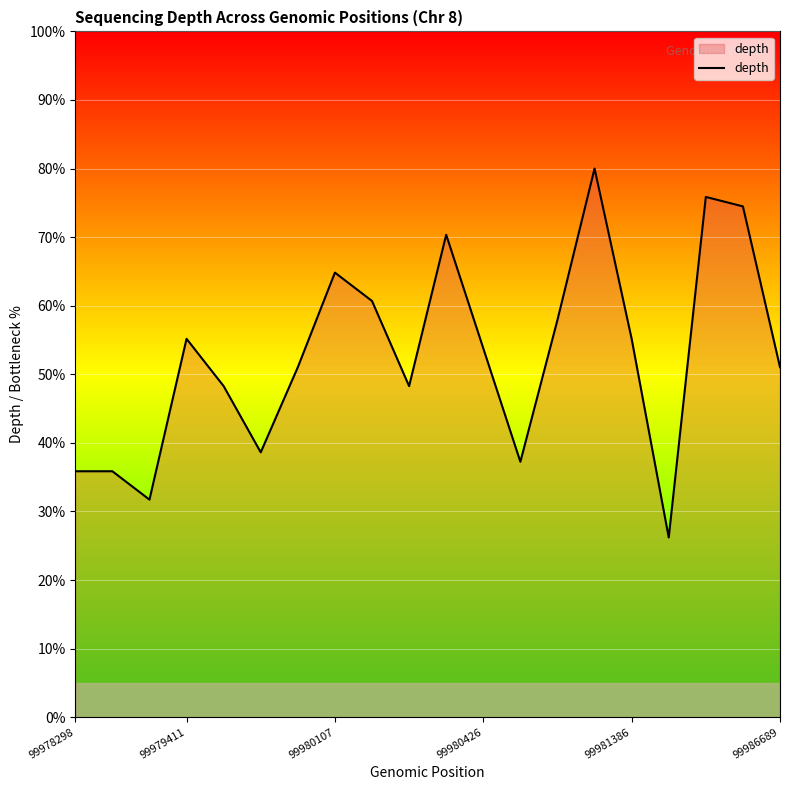

What is the smallest value displayed?

26.2